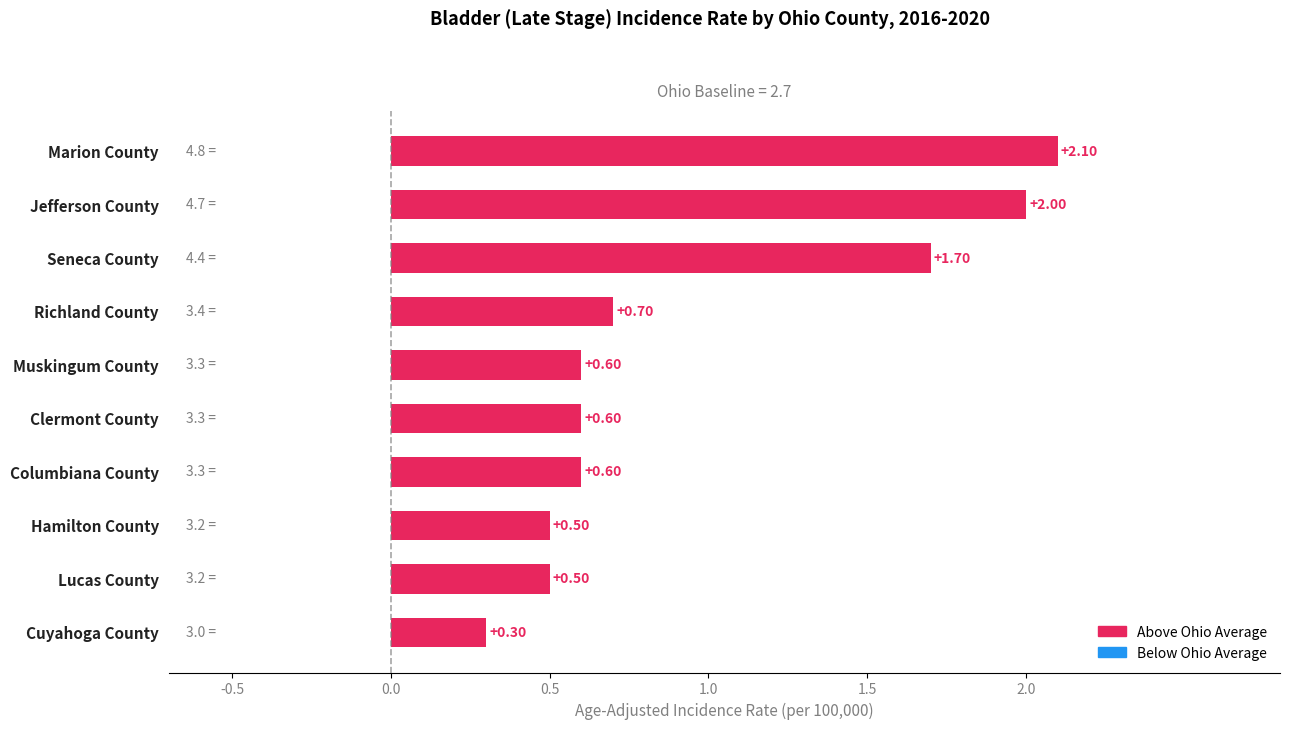

What is the greatest value displayed?

2.1